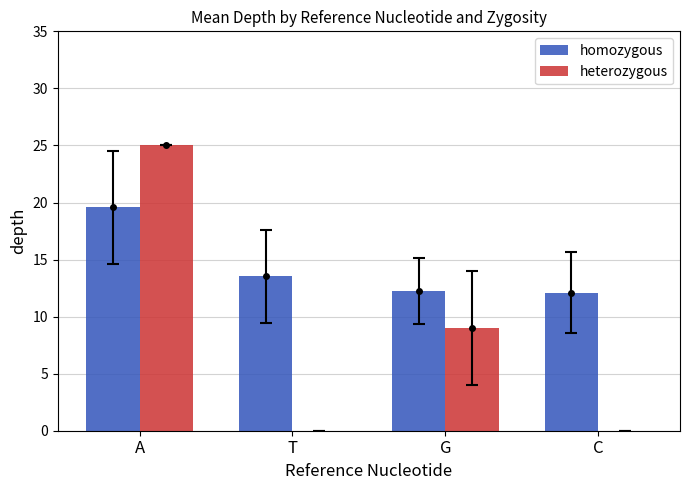

Which category has the highest value across all series?

A